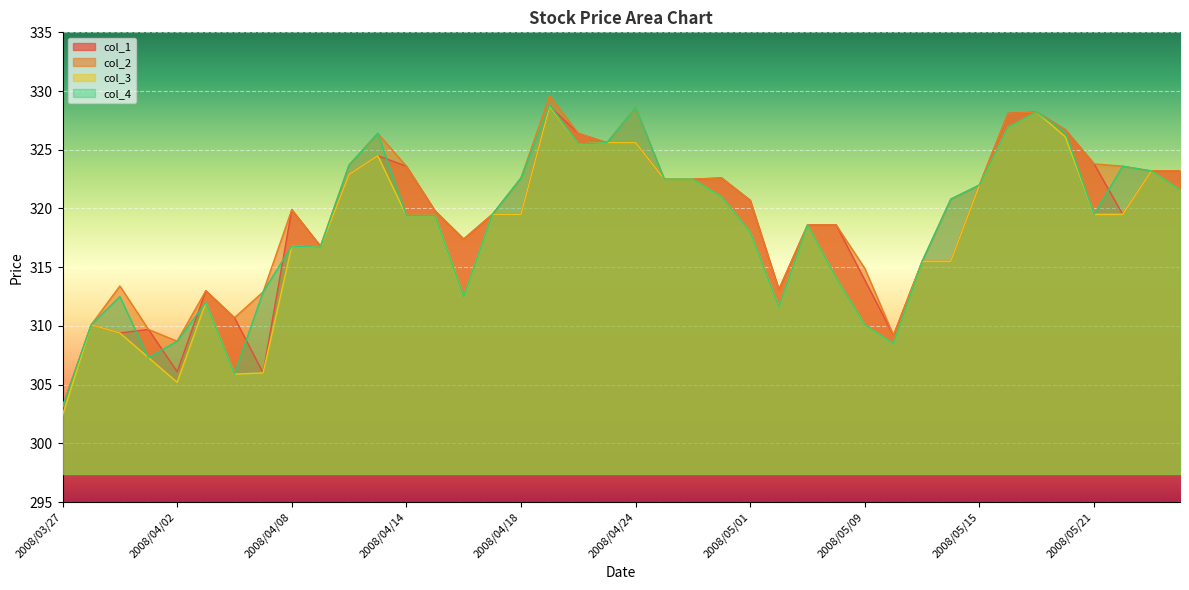

What is the difference between the col_2 values at 2008/05/09 and 2008/04/16?

2.5